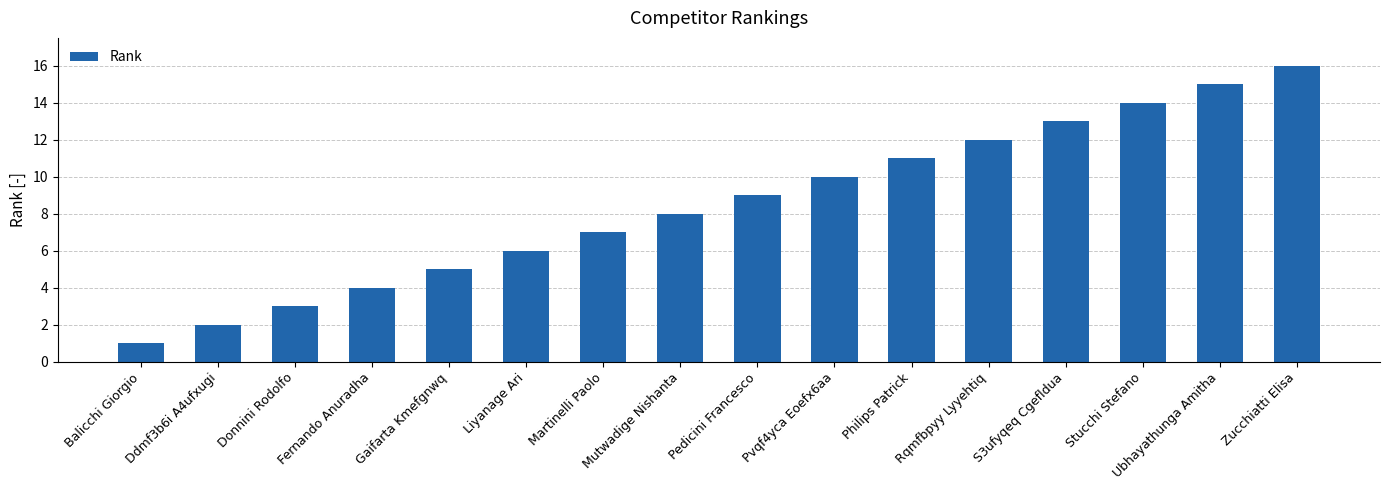

How many bars are there in total?

16